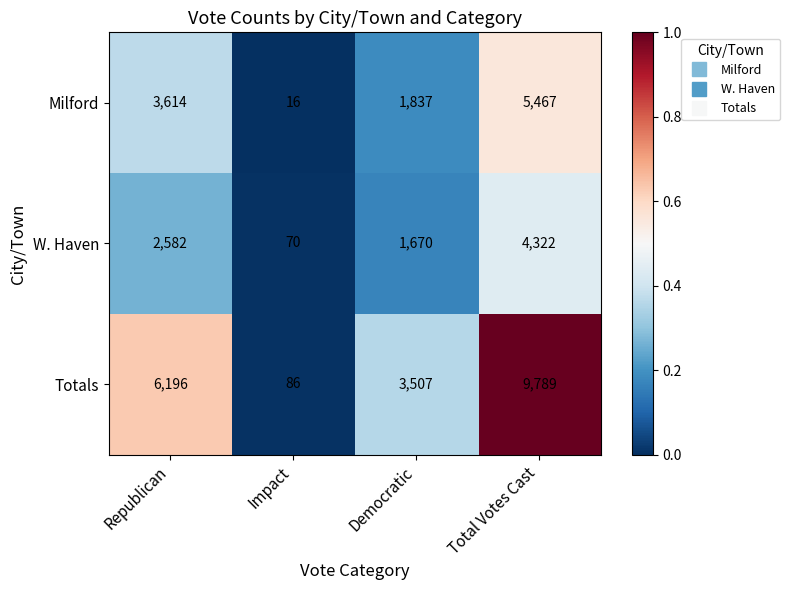

Is it true that Milford equals 2298 at Republican?

False